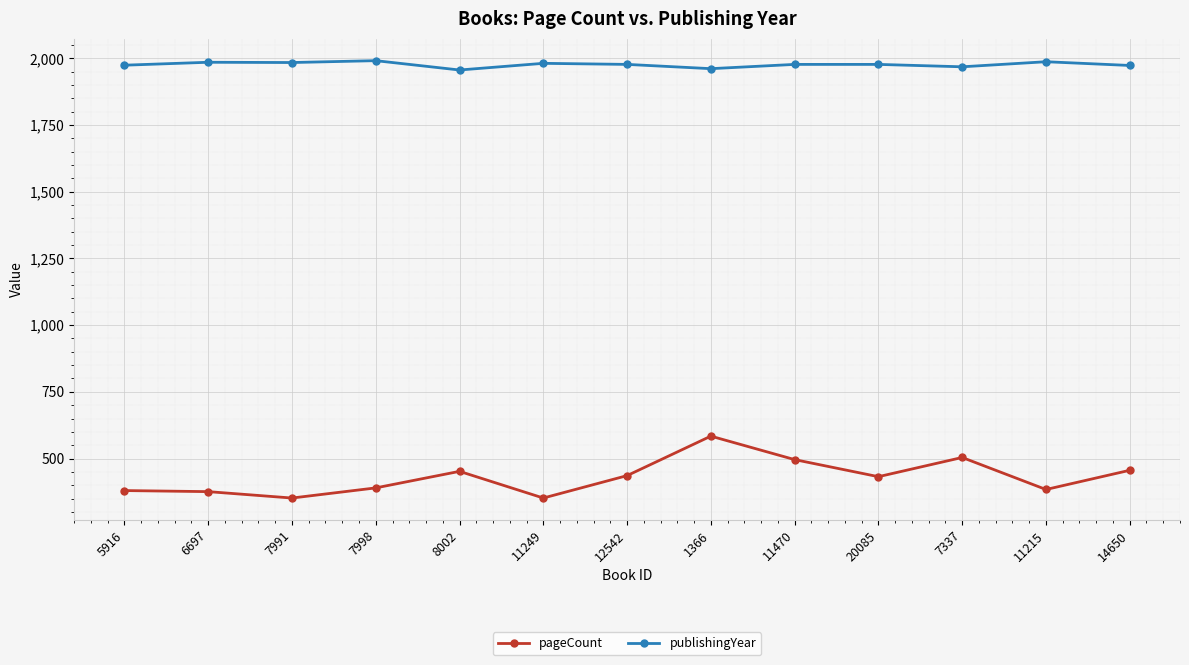

What is the spread (max minus min) of values at 11470?

1481